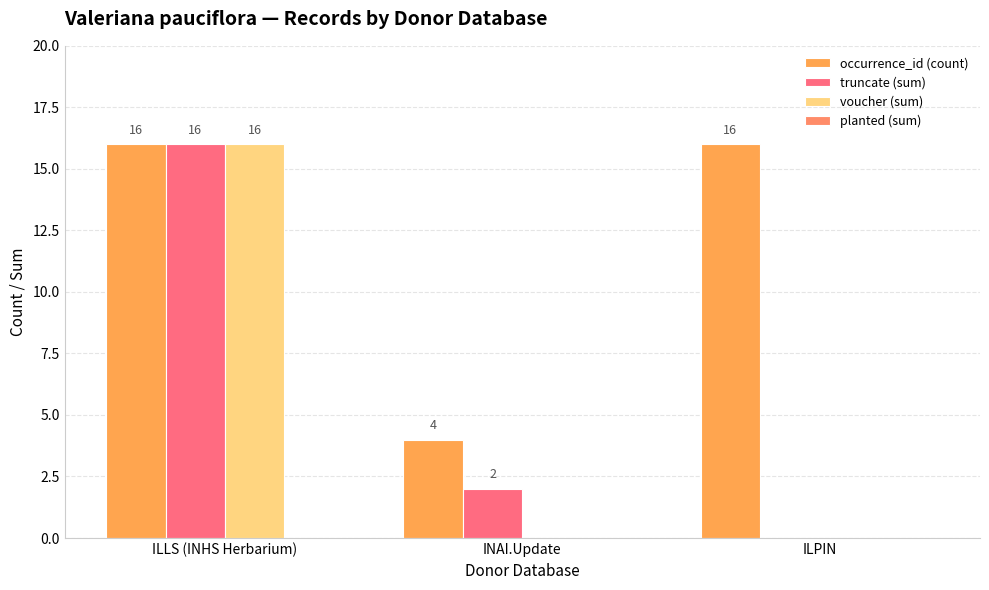

What is the spread (max minus min) of values at INAI.Update?

4